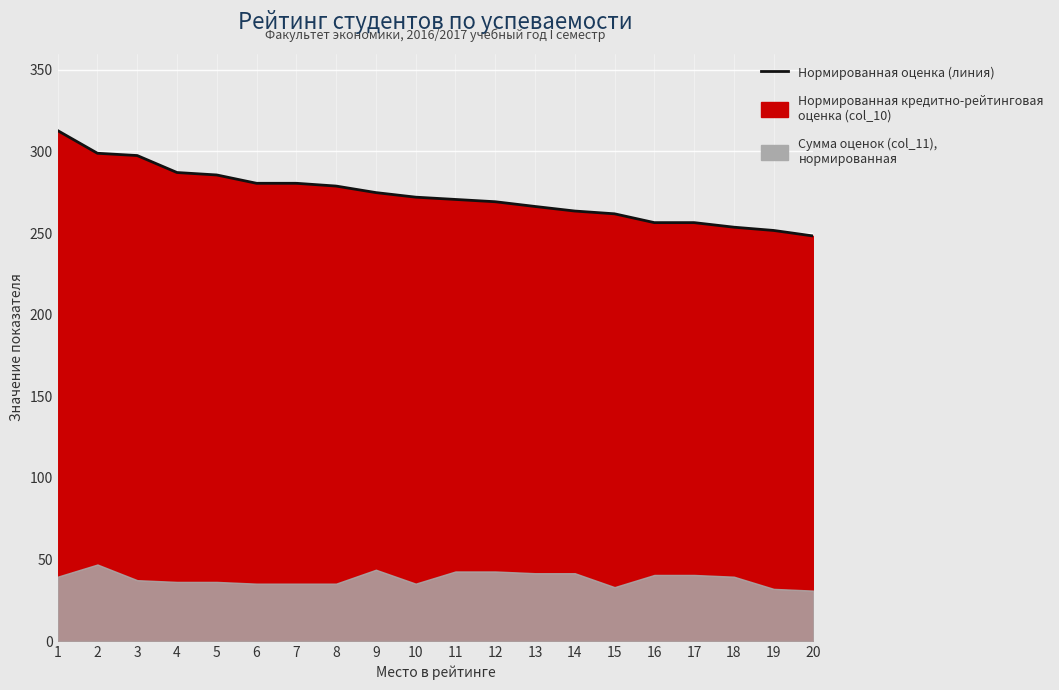

Reading left to right, list all the values displayed in this chart.

312.8	298.9	297.5	287.1	285.6	280.5	280.5	278.8	274.8	272.0	270.6	269.2	266.3	263.5	261.8	256.4	256.4	253.6	251.6	248.2